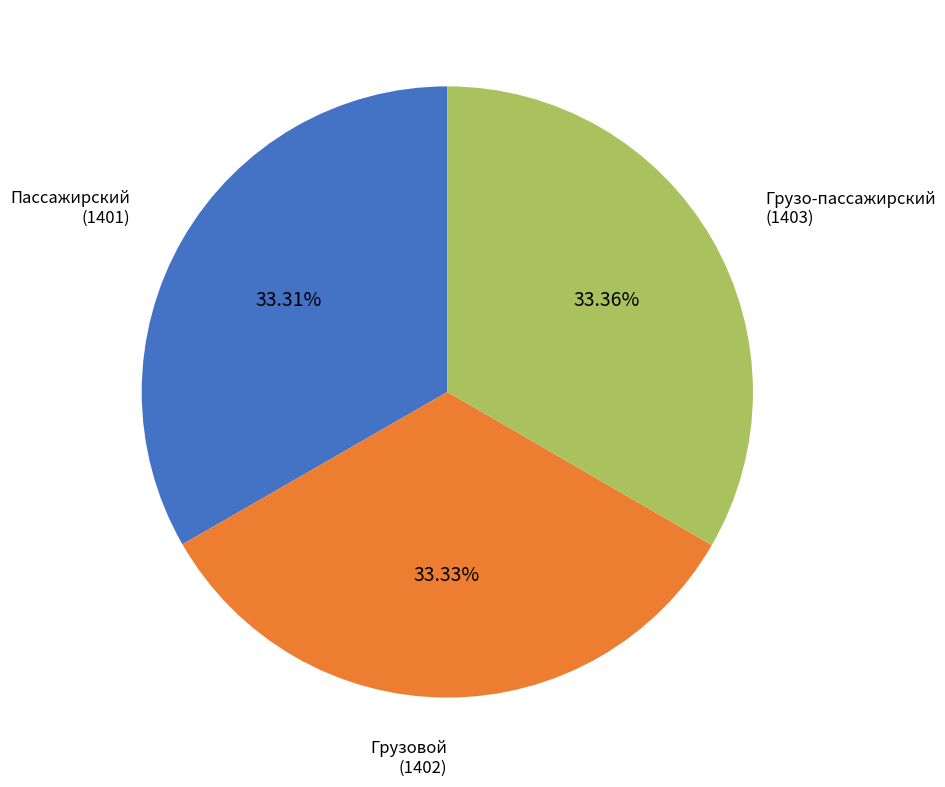

Do Грузовой and Грузо-пассажирский together represent more than half of the pie?

Yes